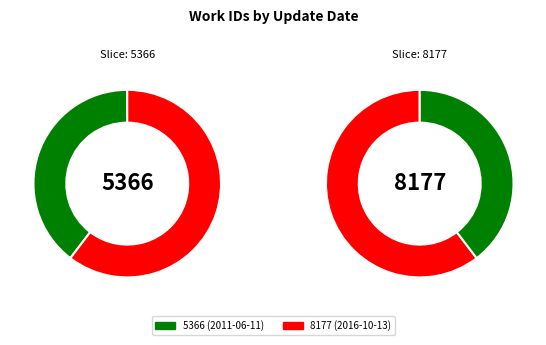

What percentage is the 2011-06-11 19:11:55 UTC slice, to the nearest percent?

40%